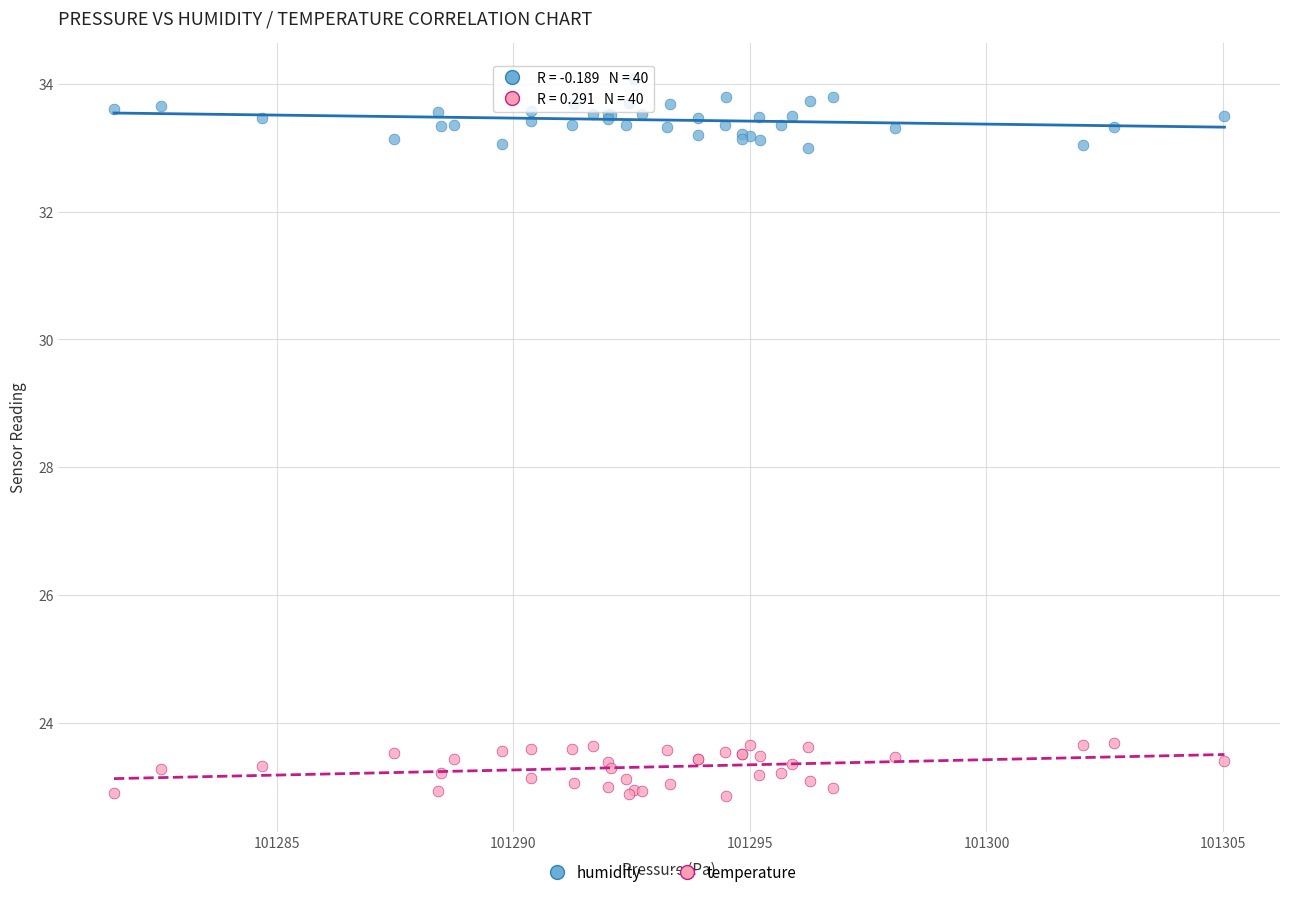

Which series contains the lowest Y value?

temperature